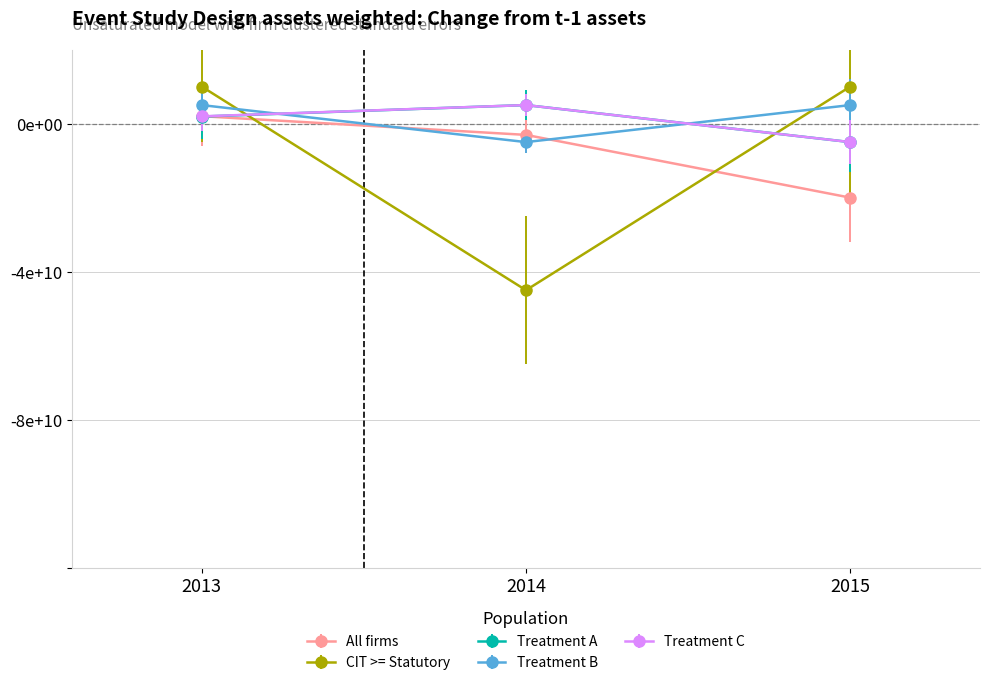

Does the chart have visible grid lines?

Yes